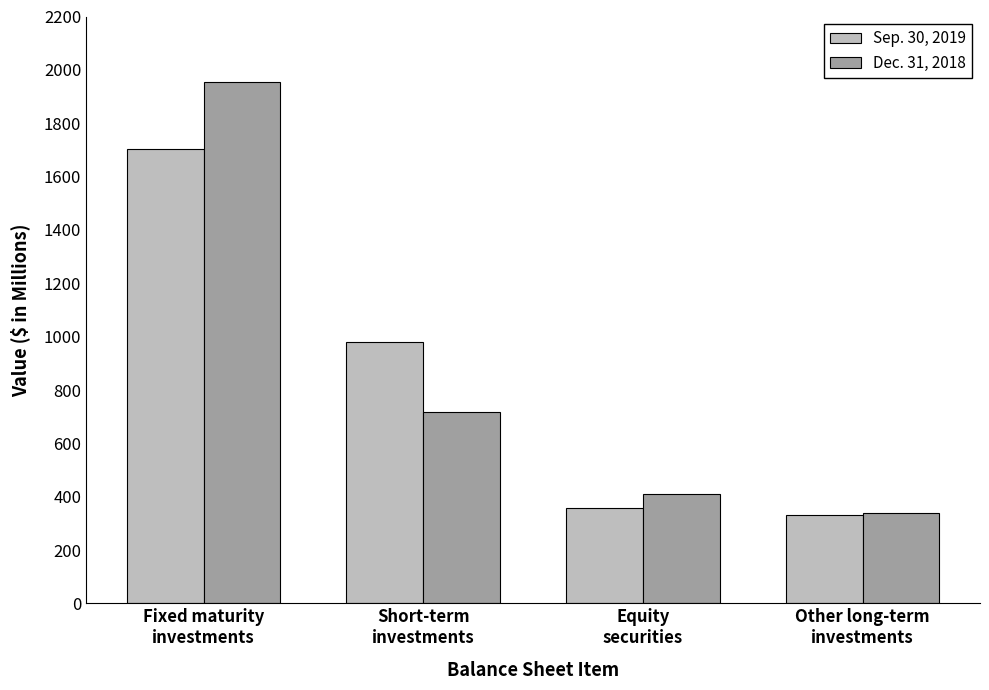

How many groups of bars are there?

4